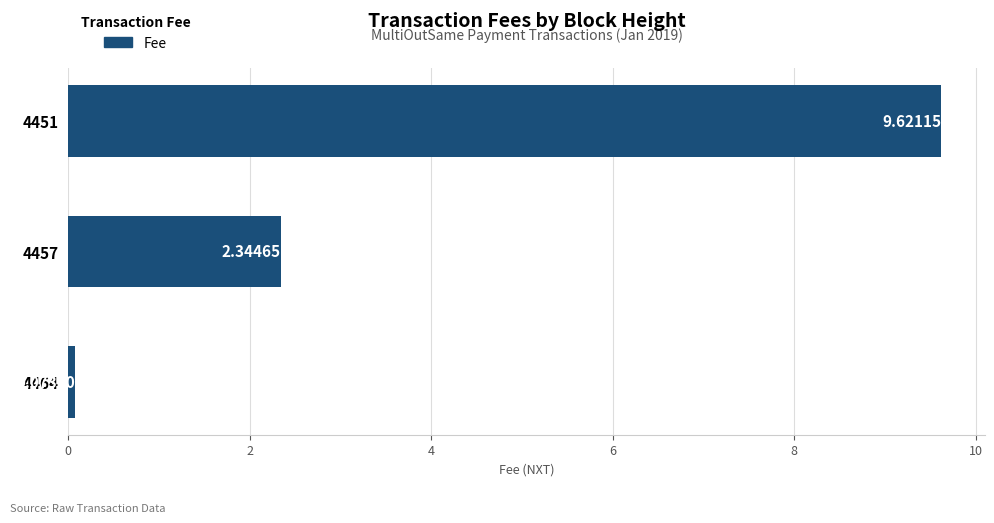

What is the sum of all values?

12.0